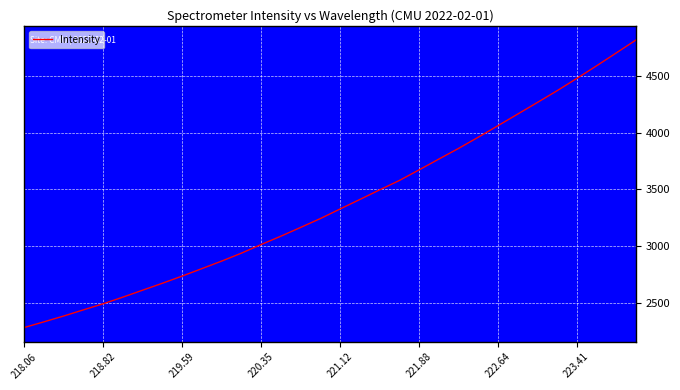

What is the smallest value displayed?

2283.0